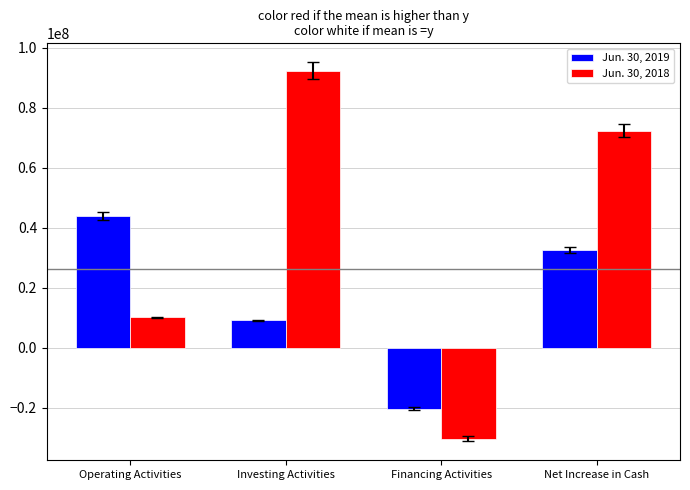

How many distinct data groups are displayed?

2